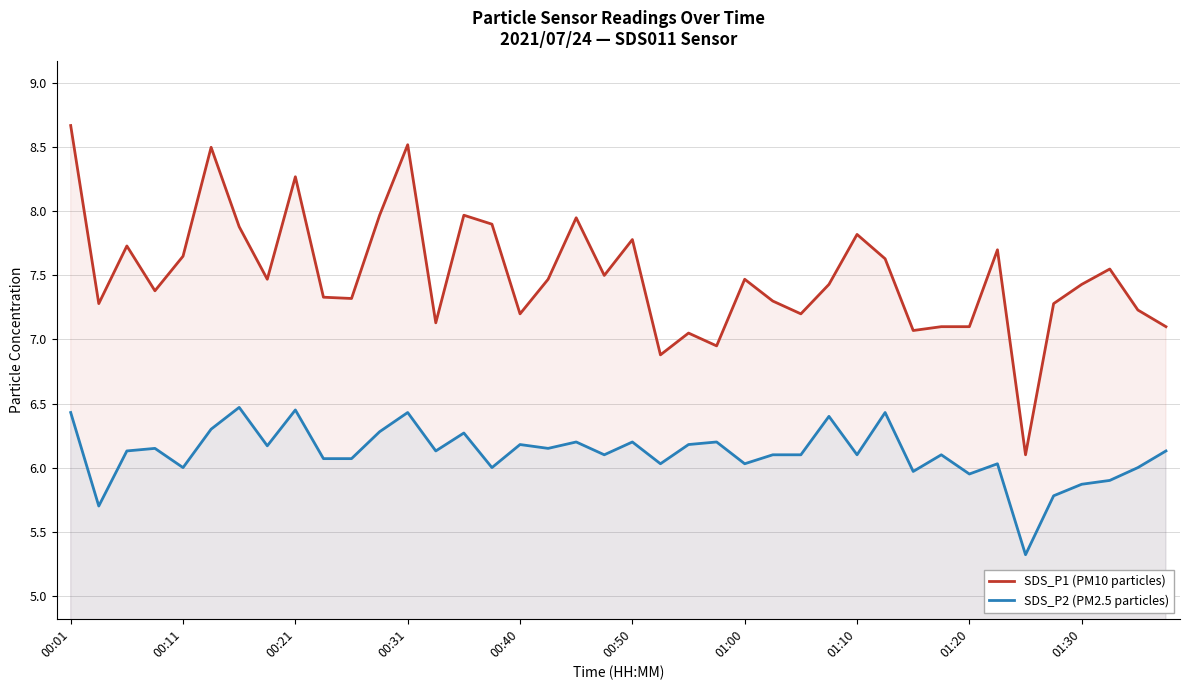

What is the difference between the second highest and minimum values in the SDS_P2 (PM2.5 particles) series?

1.1